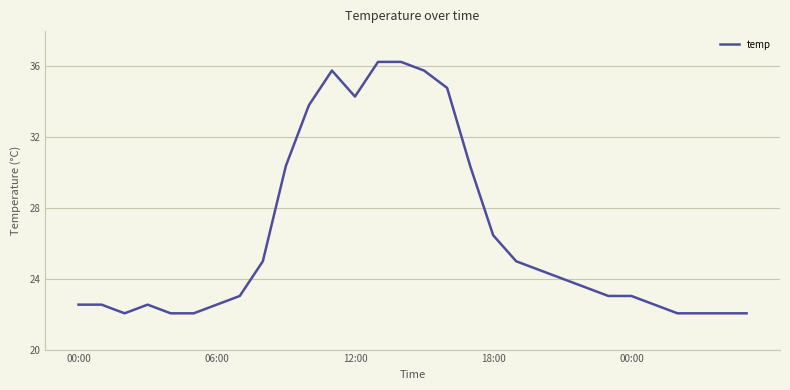

Count the number of categories in the chart.

30